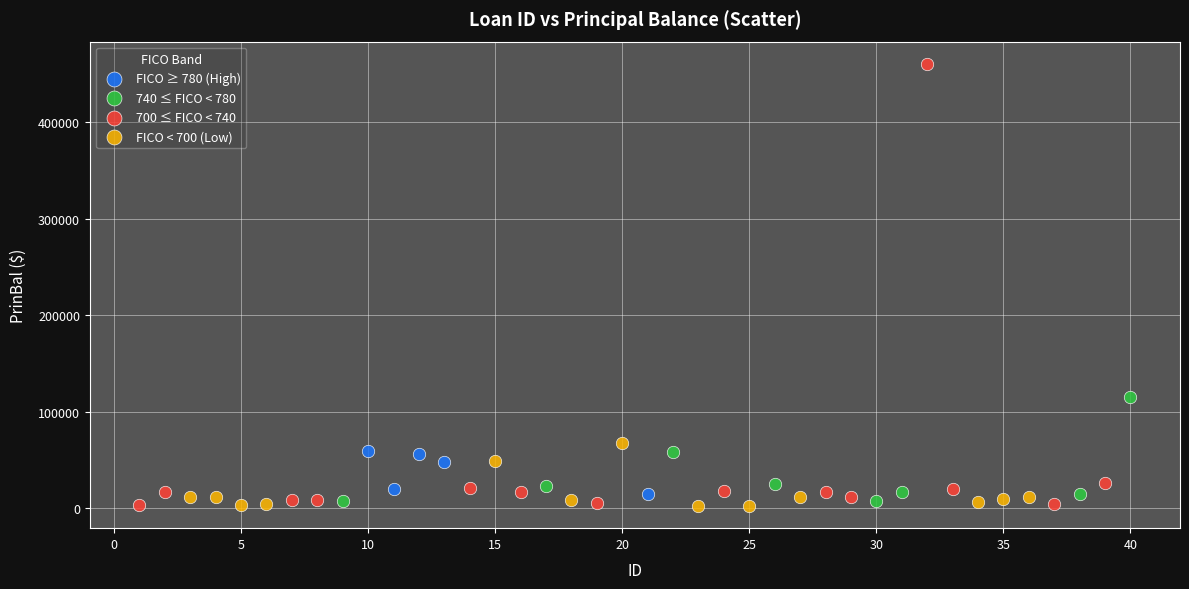

Which series contains the highest Y value?

700 ≤ FICO < 740